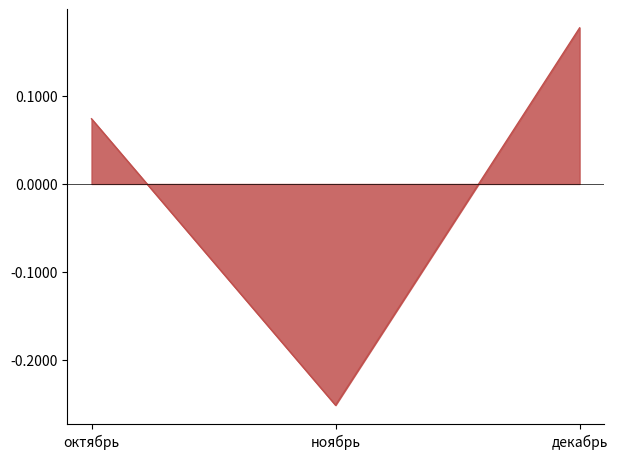

Count the number of data series in this chart.

1